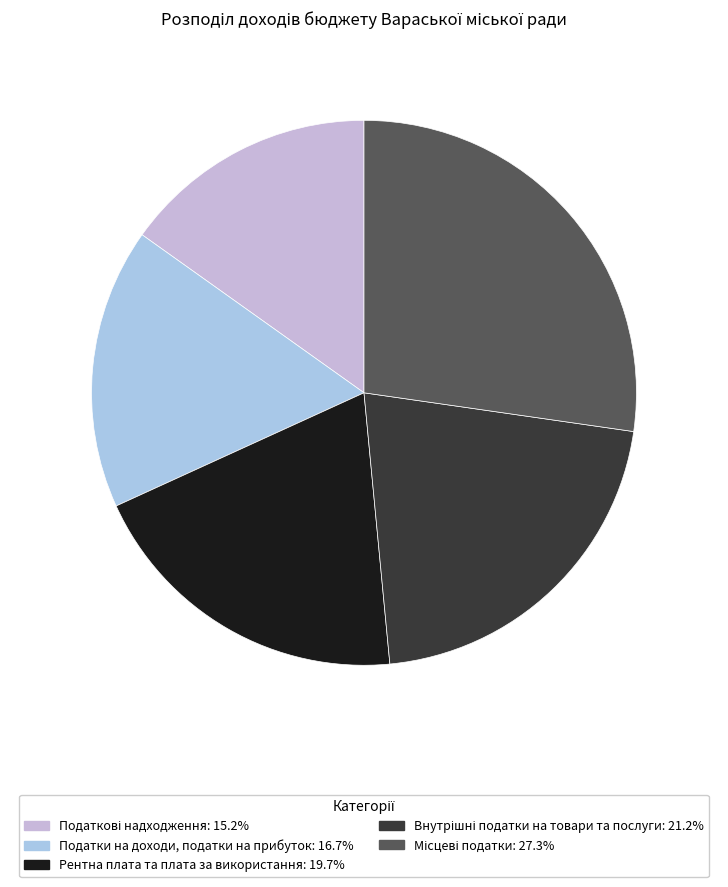

Does any single category account for the majority?

No